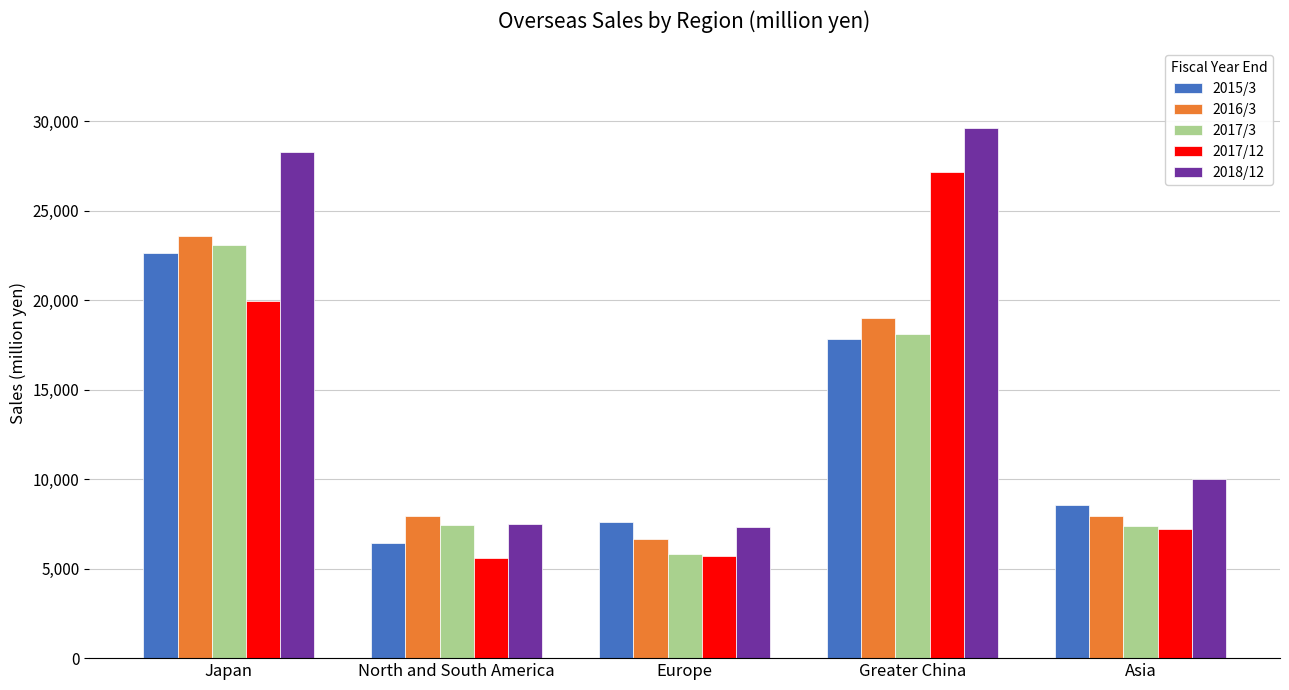

What is the approximate value of 2018/12 at Greater China, to the nearest 100?

29600